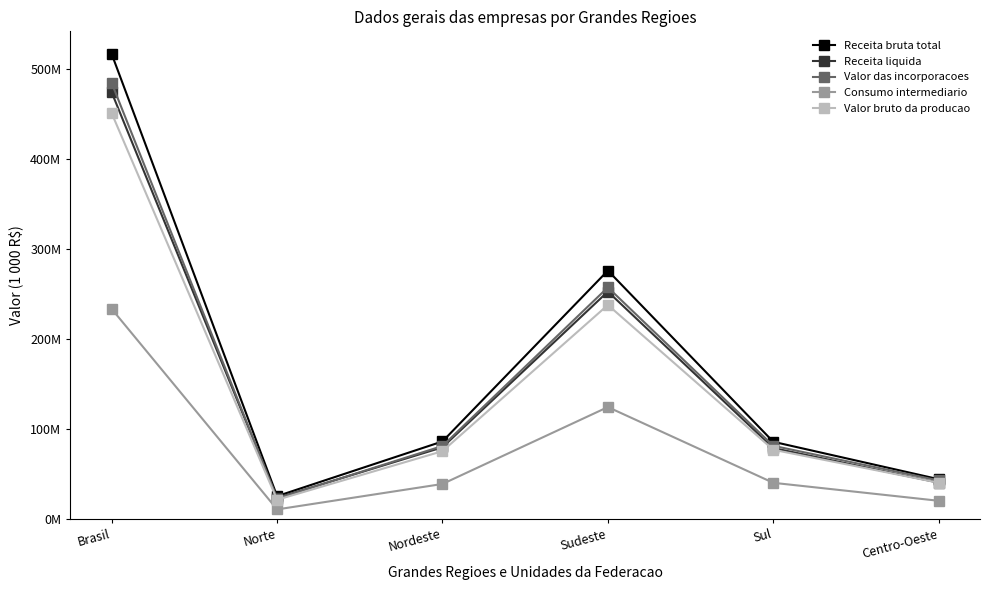

What value does the Receita liquida series have at Sudeste?

252468095